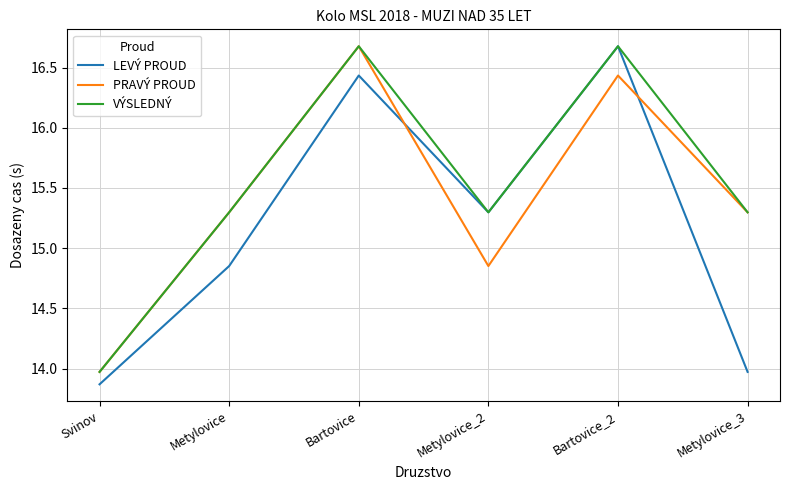

What is the difference between the highest and lowest values at Metylovice_3?

1.3